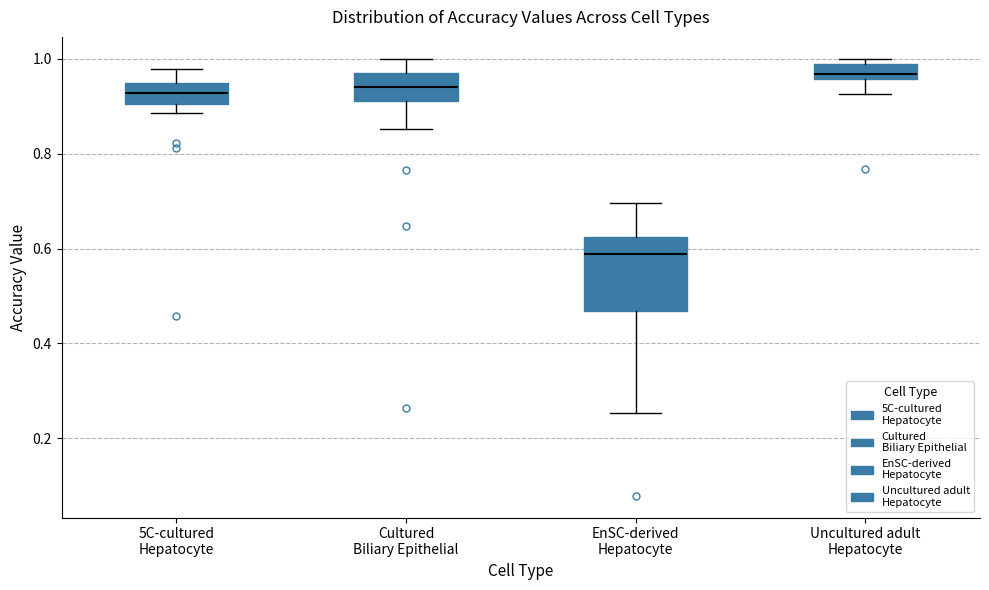

Which box is the tallest, from its lower edge to its upper edge?

EnSC-derived Hepatocyte